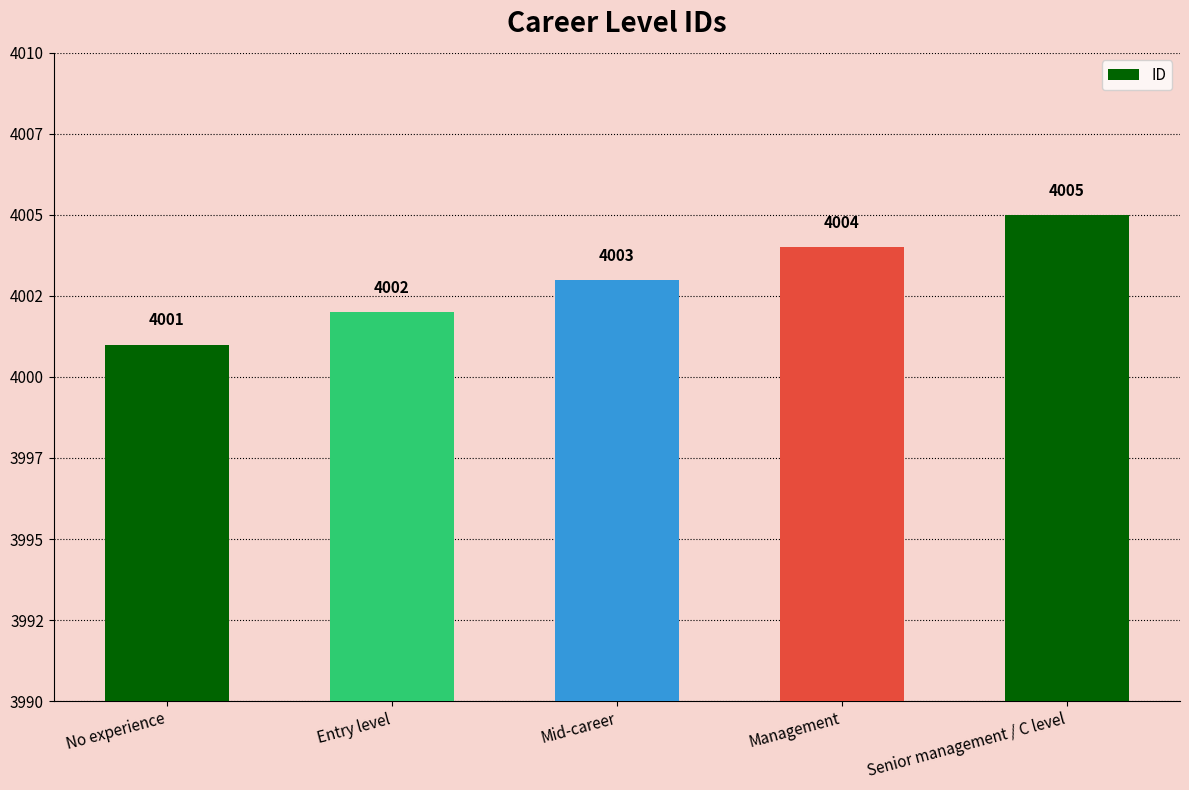

Does the chart contain any negative values?

No